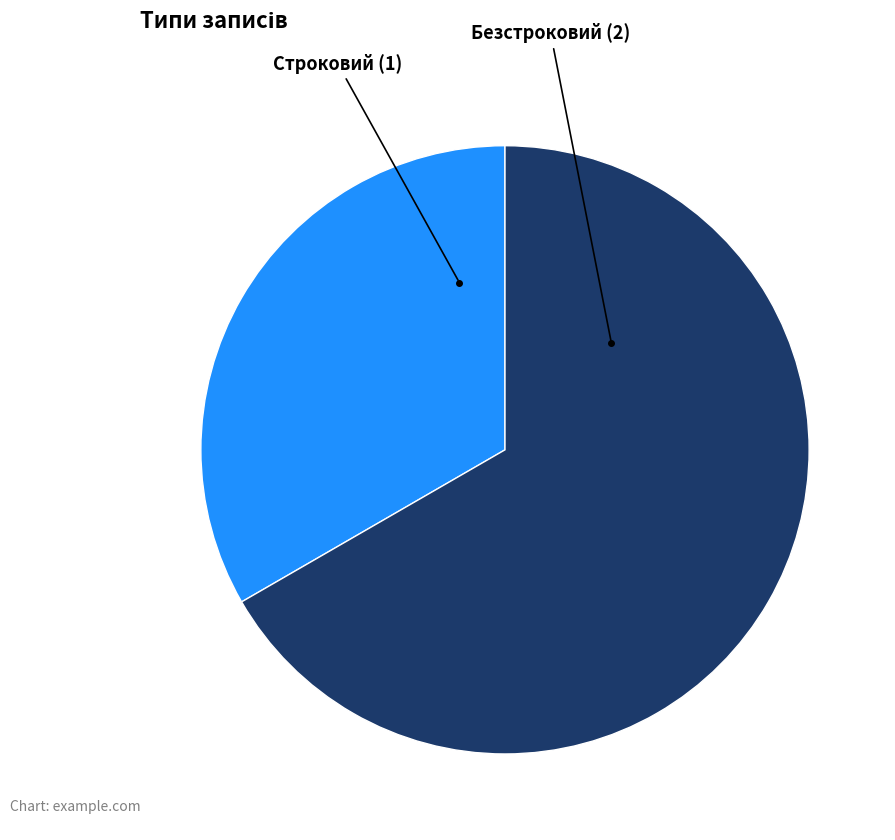

Is there any slice that represents more than half of the pie?

Yes